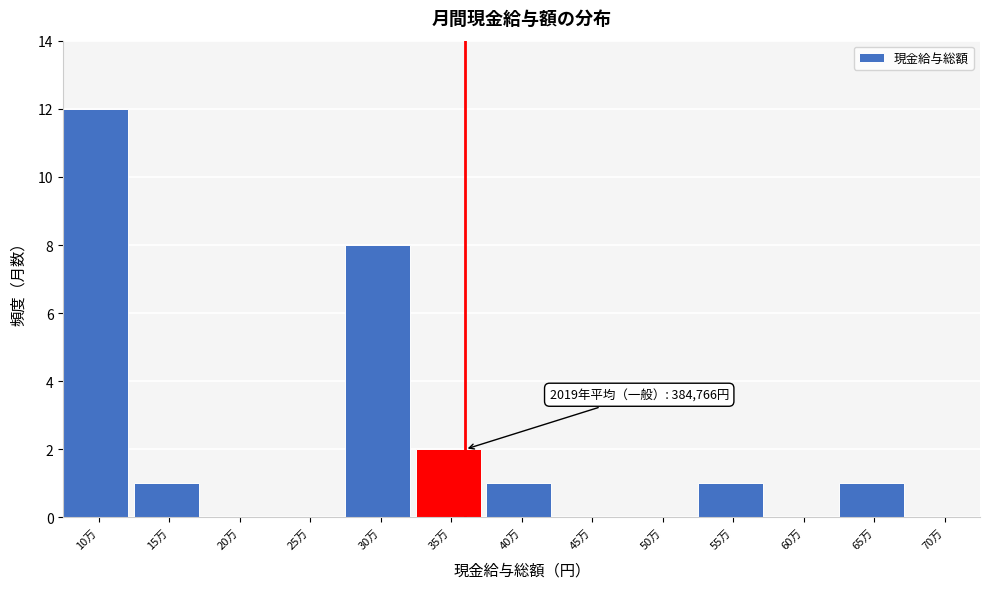

Reading left to right, list all the values displayed in this chart.

10万=12	15万=1	20万=0	25万=0	30万=8	35万=2	40万=1	45万=0	50万=0	55万=1	60万=0	65万=1	70万=0